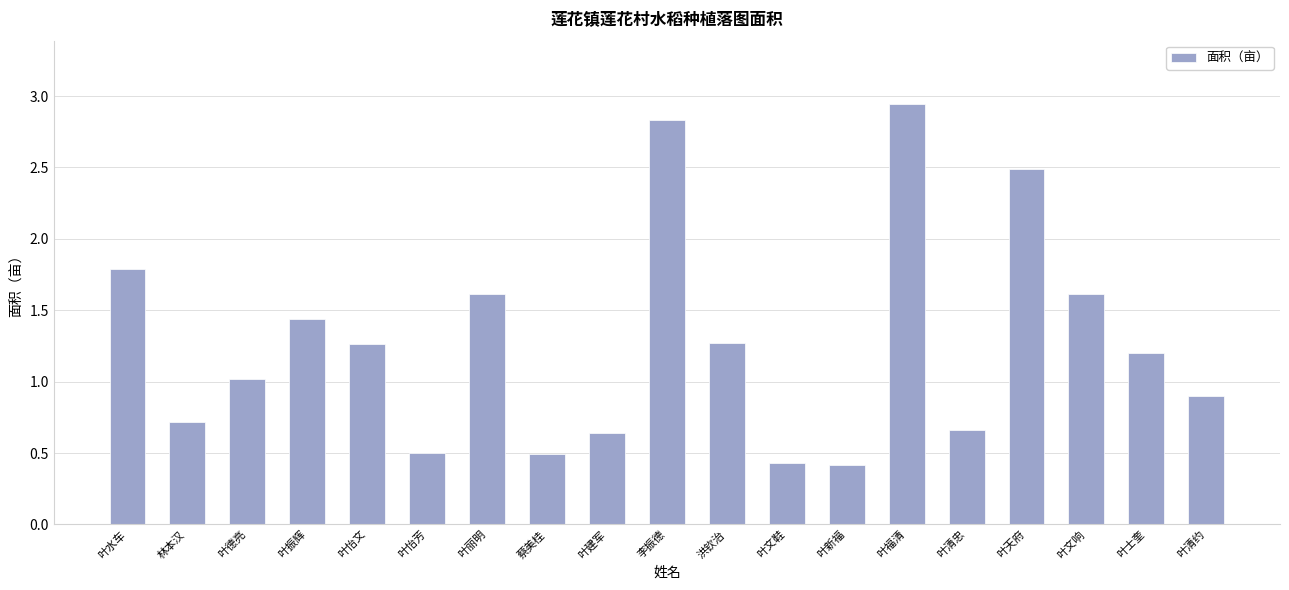

Which has a higher value, 蔡美桂 or 叶天府?

叶天府